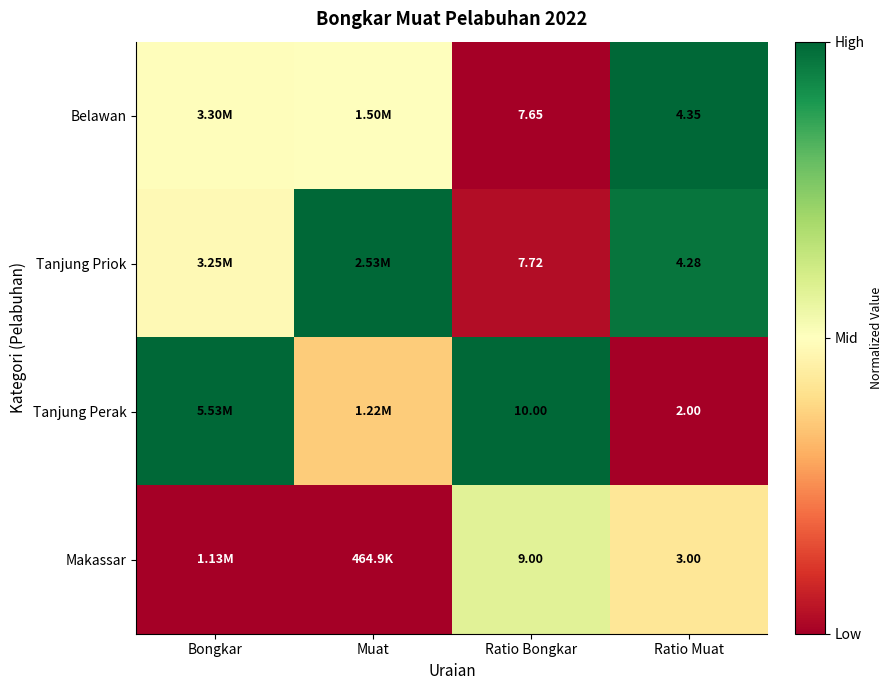

Rank the series at Ratio Muat from highest to lowest value.

Belawan, Tanjung Priok, Makassar, Tanjung Perak